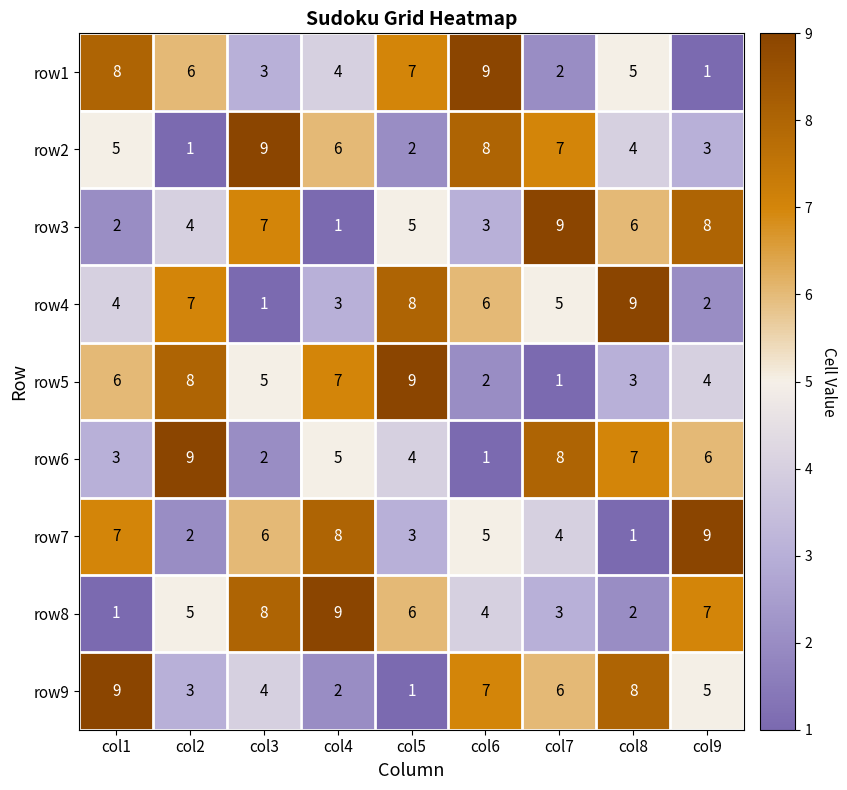

At which label does row3 reach its peak?

col7